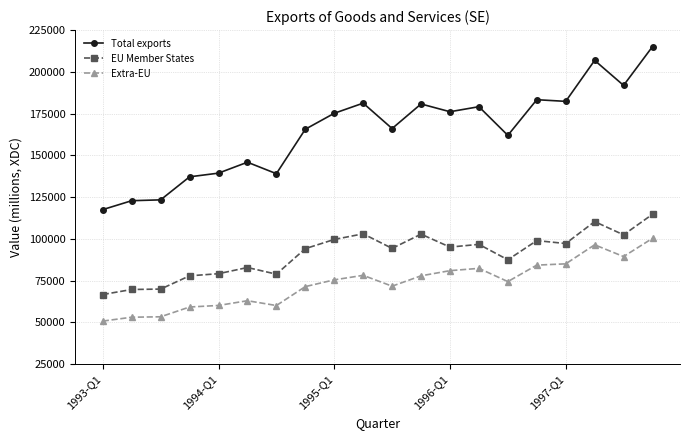

List the series in order of their peak value, highest first.

Total exports, EU Member States, Extra-EU